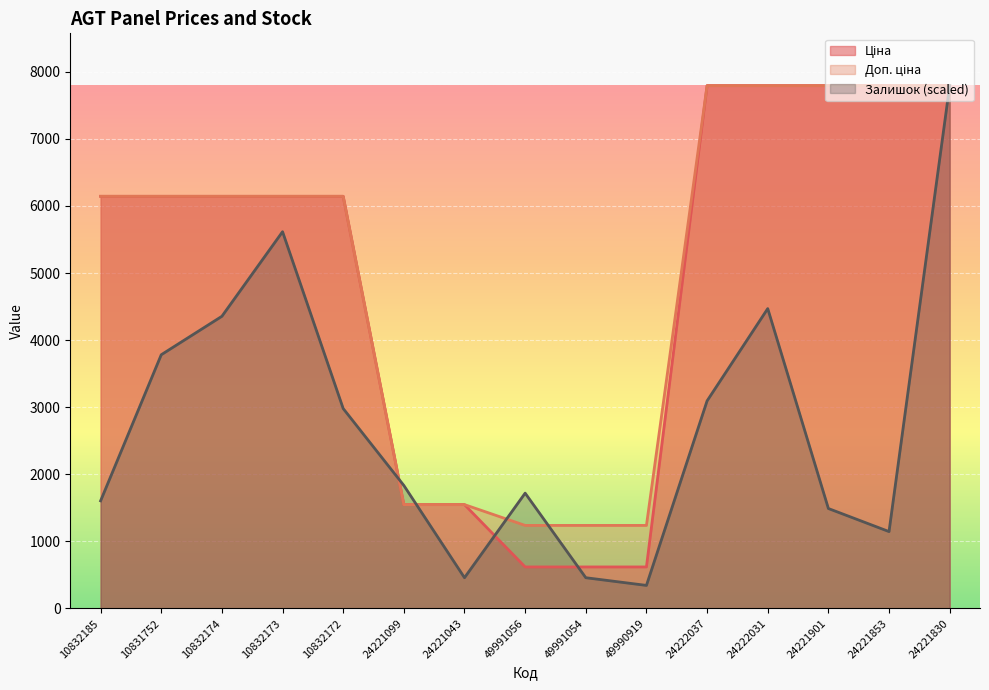

What is the value of the Ціна point at the 8th from the left?

618.9